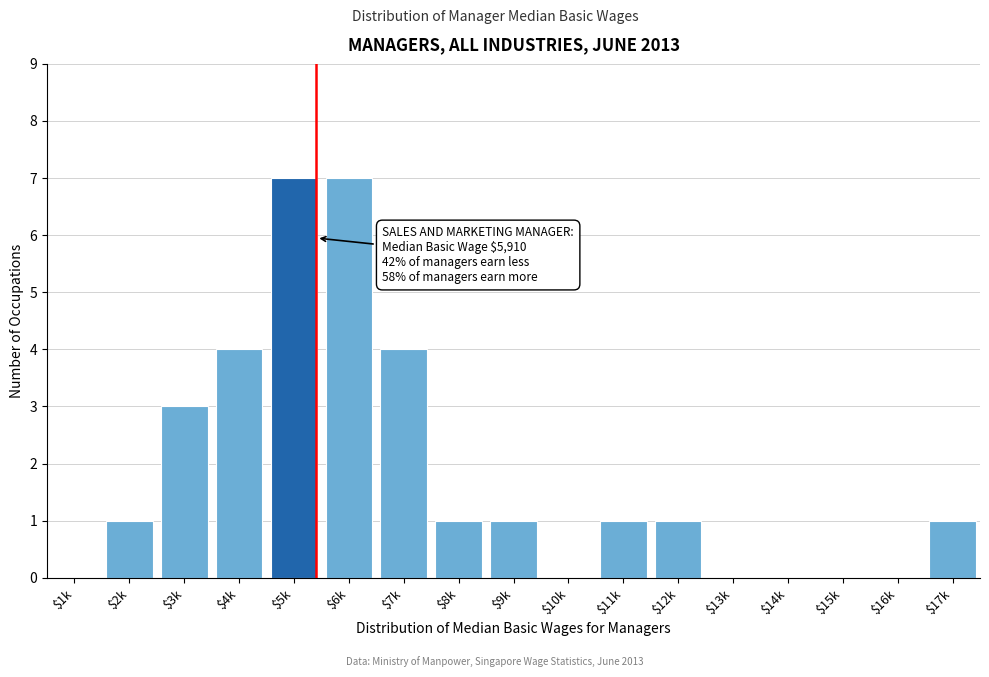

What is the sum of all values?

31